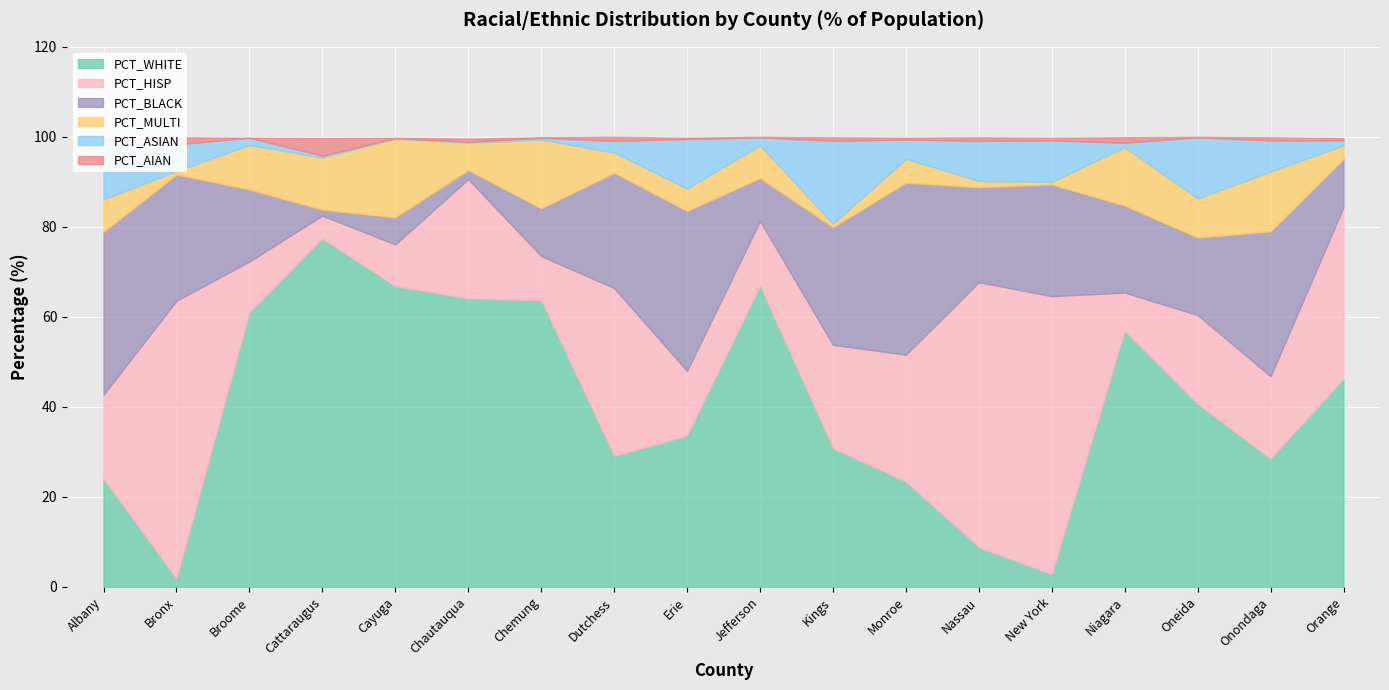

What is the average value of the PCT_AIAN series?

0.8